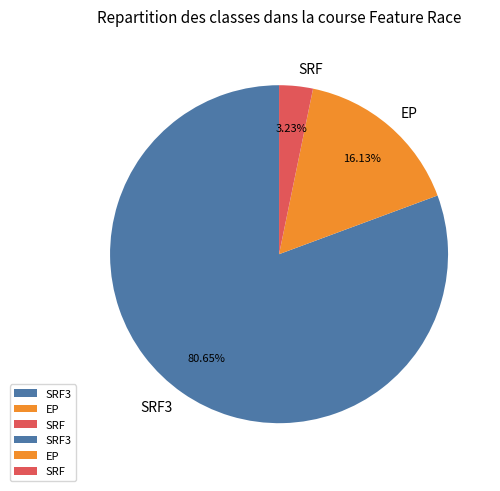

To the nearest percent, what is the average slice percentage?

33%